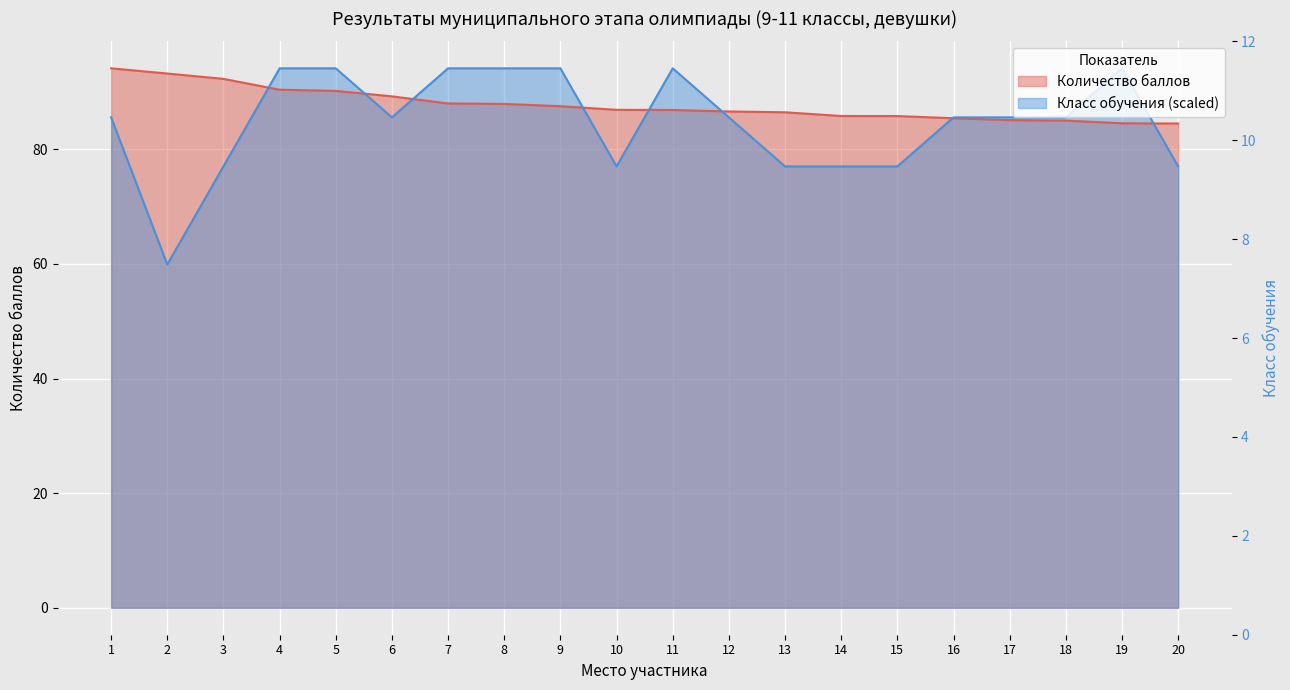

What is the total value across all series at 4?

184.5